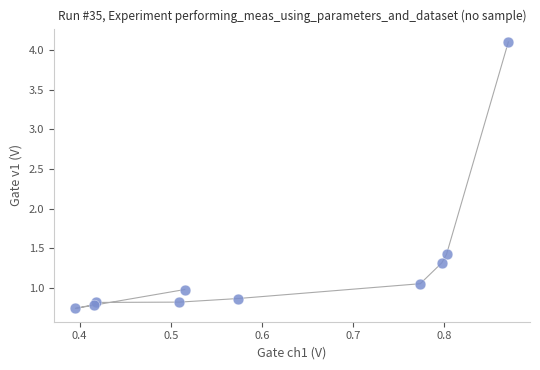

What Y value in the scatter plot is closest to 2?

1.4